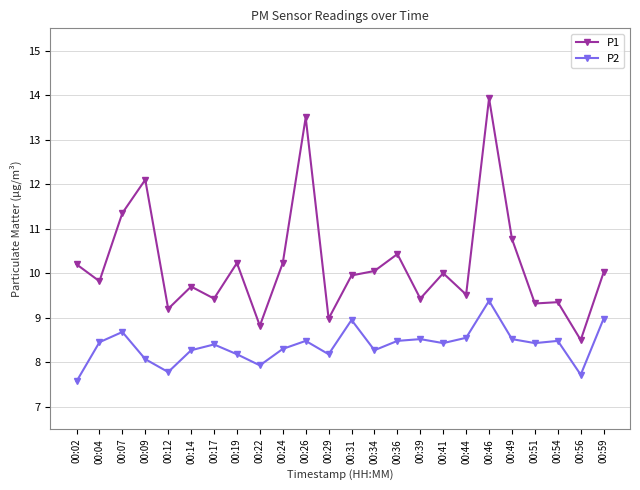

The P1 series shows 2.8 at 00:44. True or false?

False